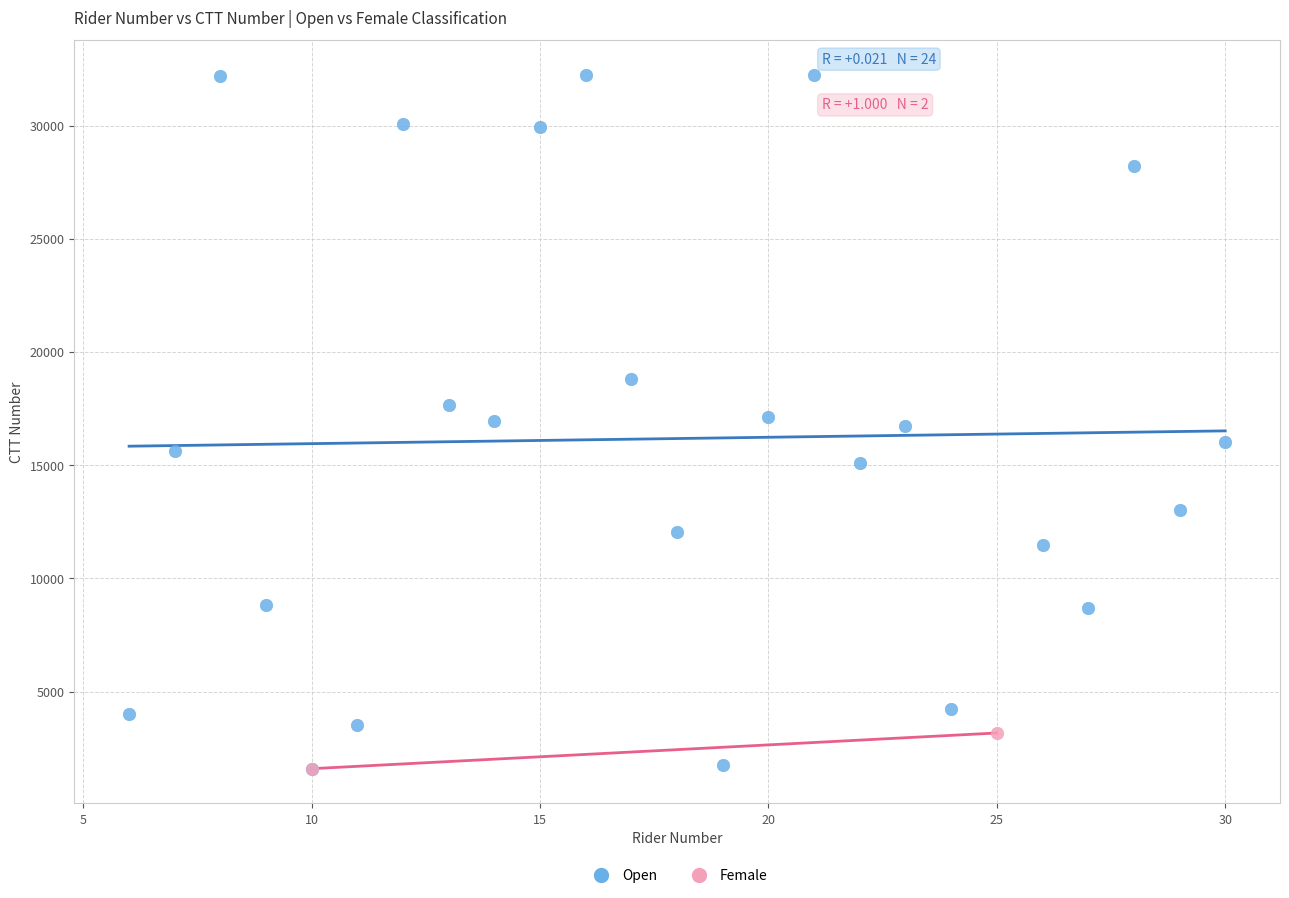

What are all the series names shown in the legend?

Open, Female